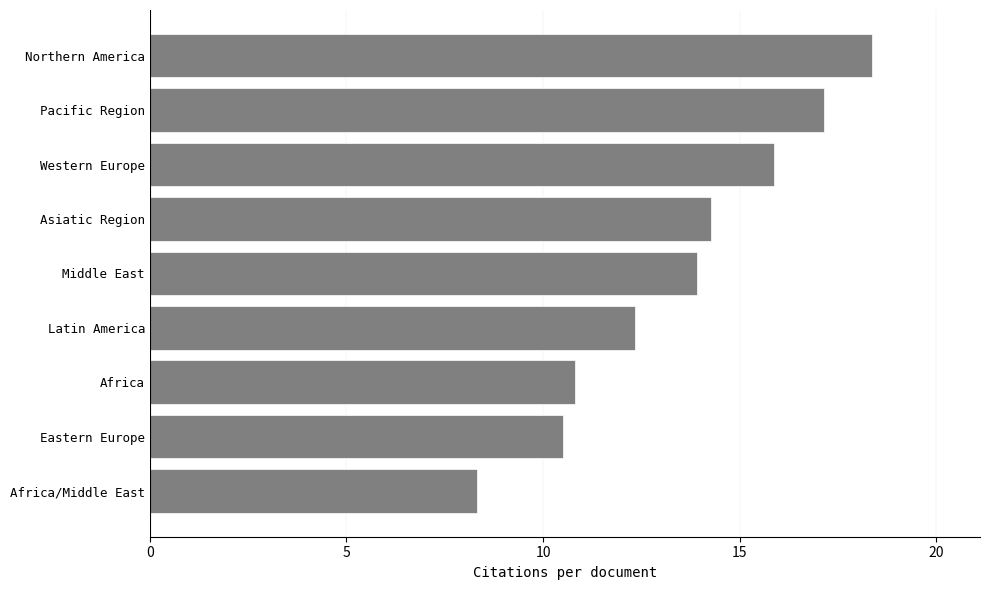

The chart shows a value of 10.5 at Eastern Europe. True or false?

True